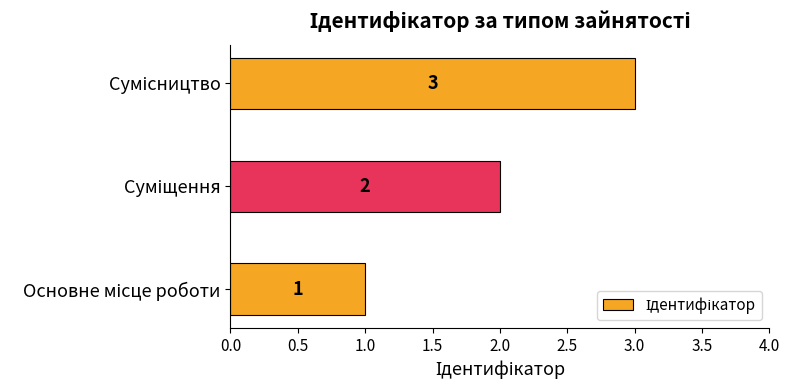

What is the sum of all values?

6